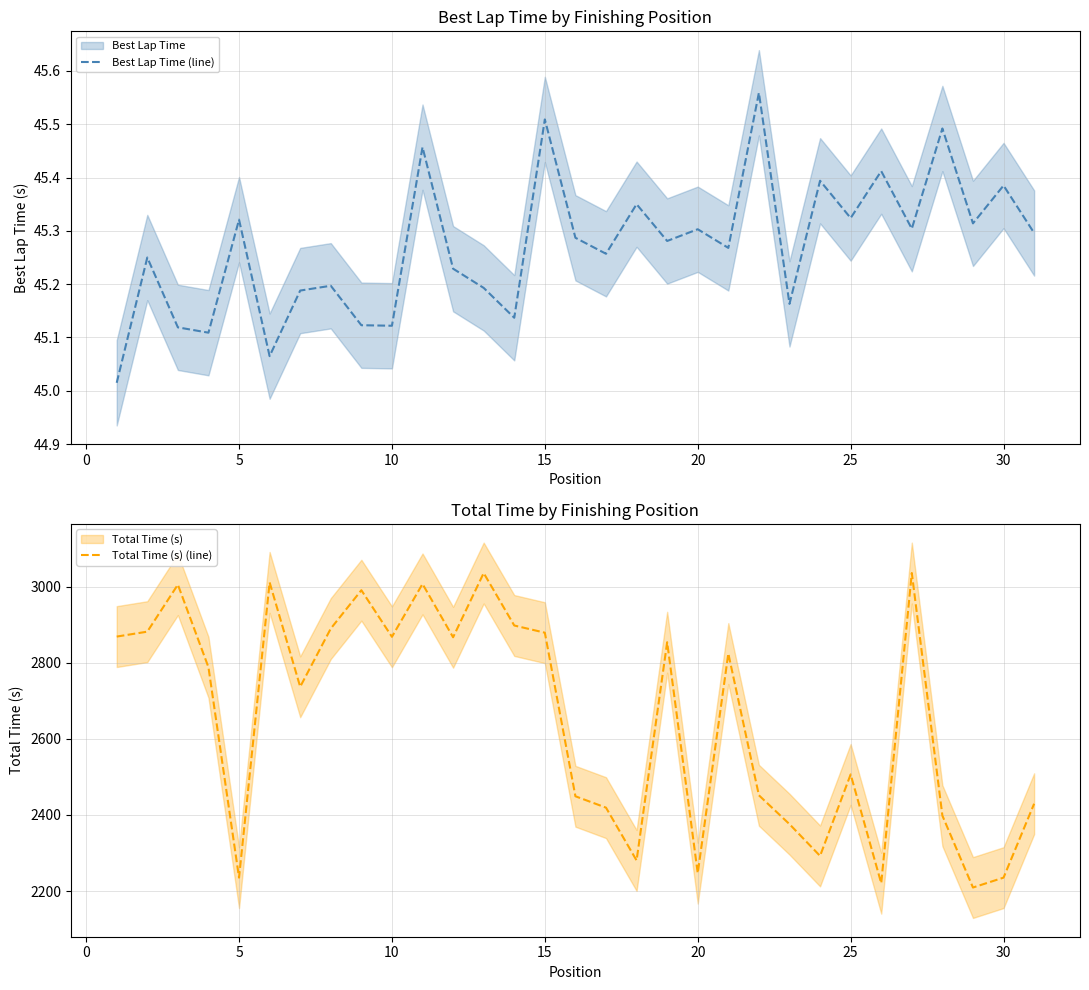

The Total Time (s) (line) series shows 974.9 at 30. True or false?

False